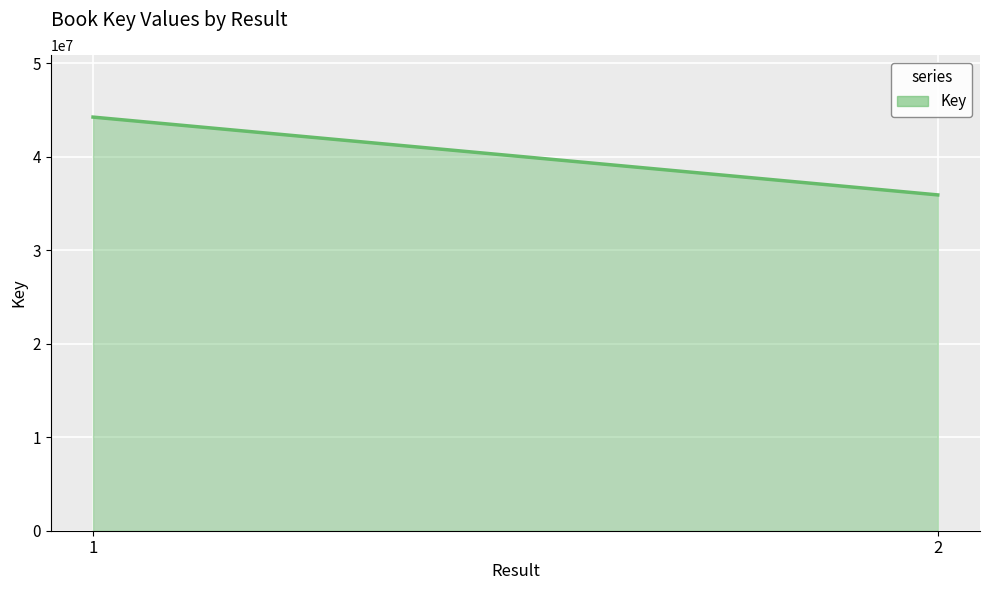

What is the difference between the maximum and minimum values?

8324234